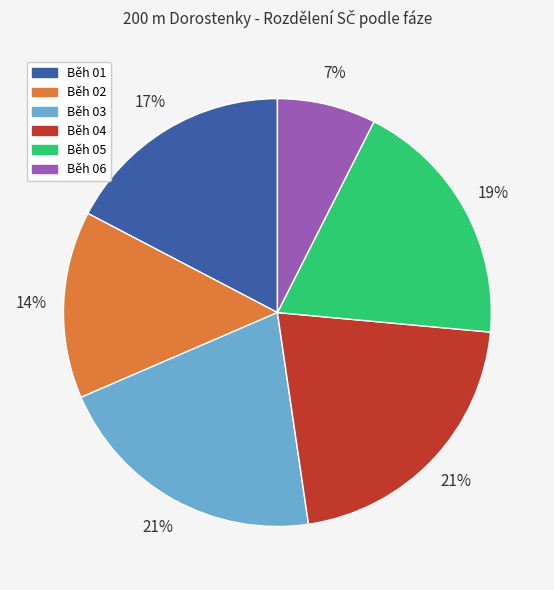

Between Běh 01 and Běh 03, which is larger?

Běh 03